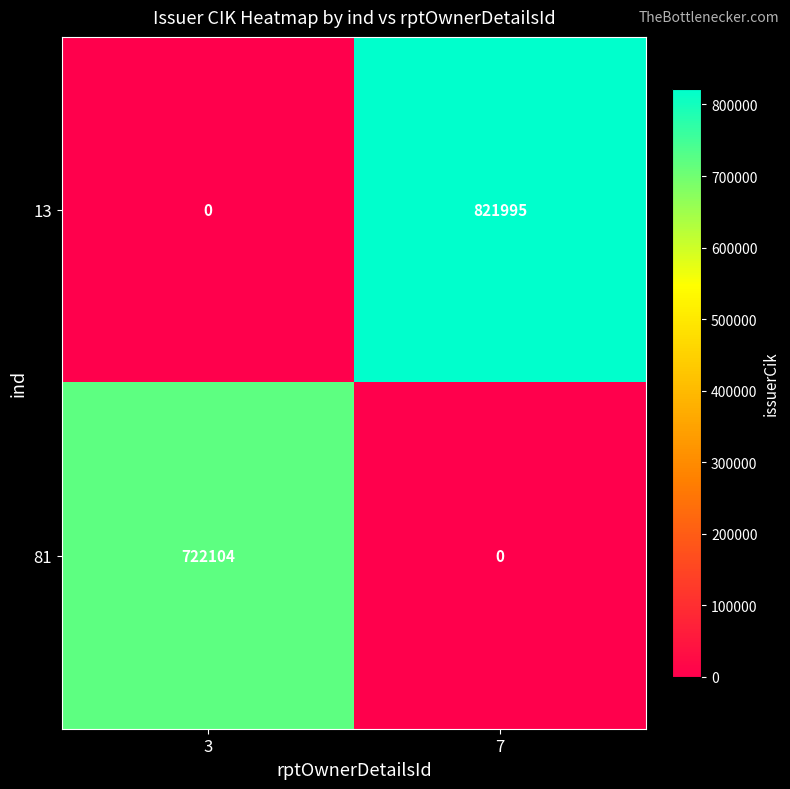

Rank the series by their maximum value, from highest to lowest.

13, 81